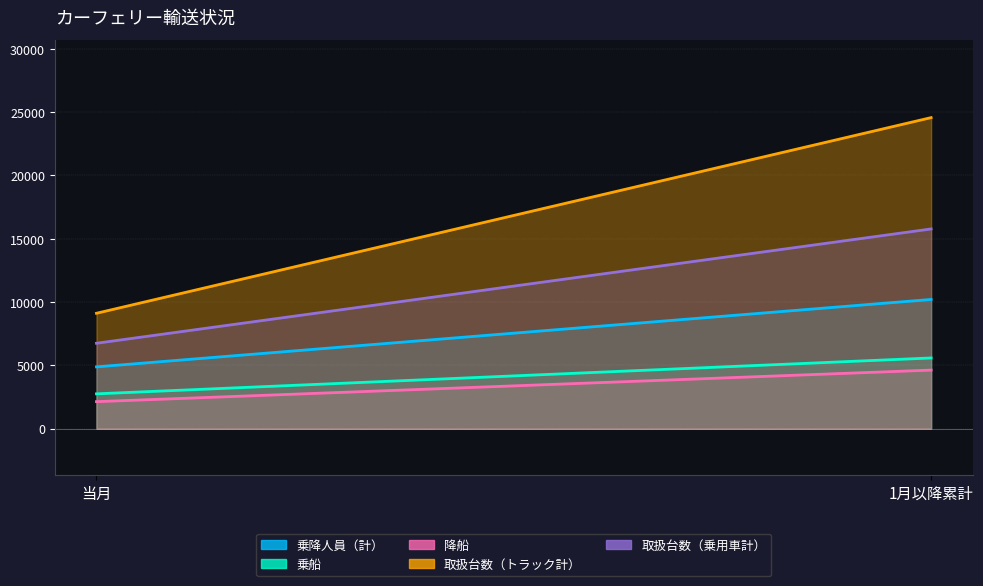

How many 降船 values are between 2130 and 4623?

2